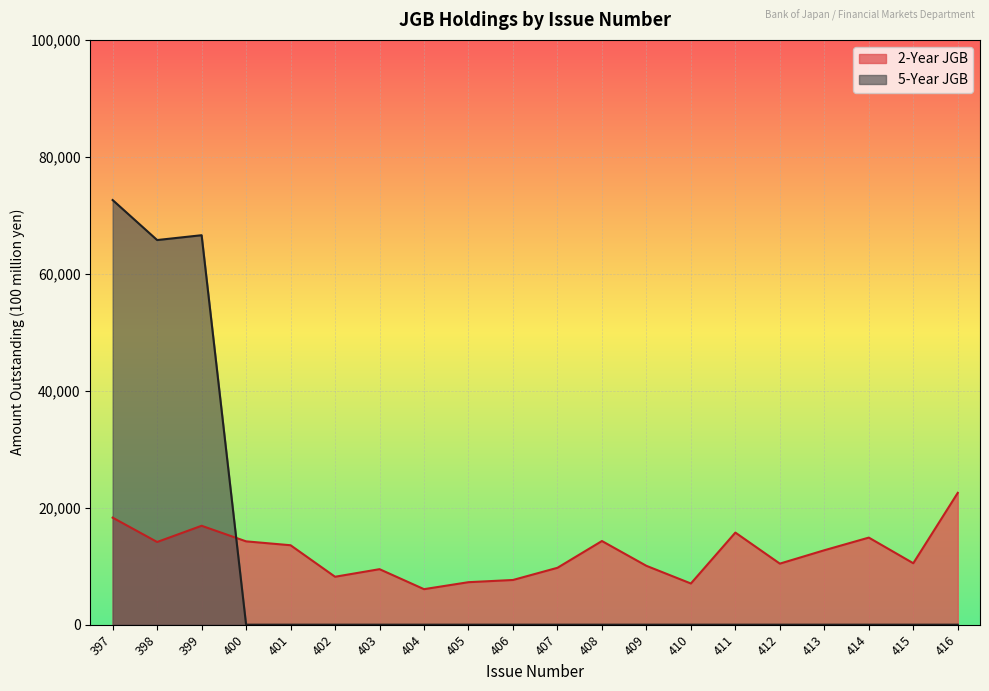

Which has a higher value, 402 or 401?

401